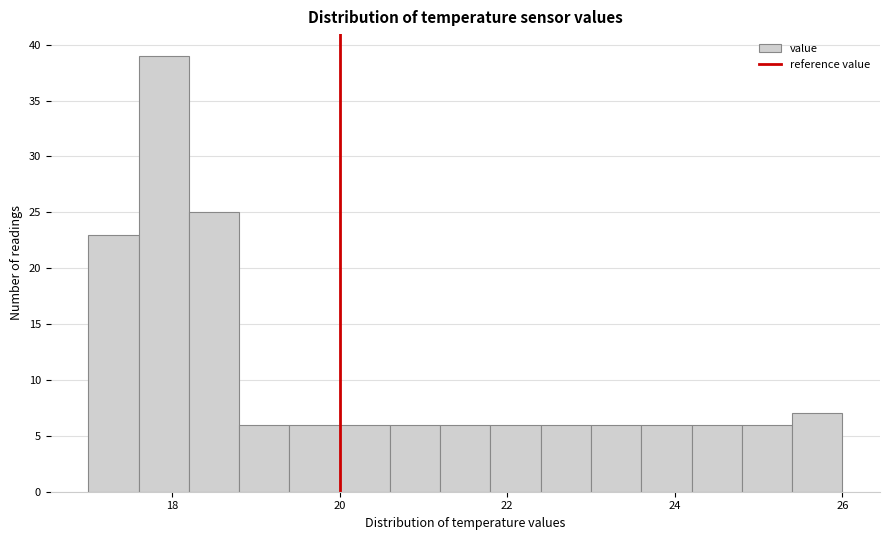

Around what value on the x-axis is the tallest bar? Give the approximate position of its centre, as read against the axis.

18.0